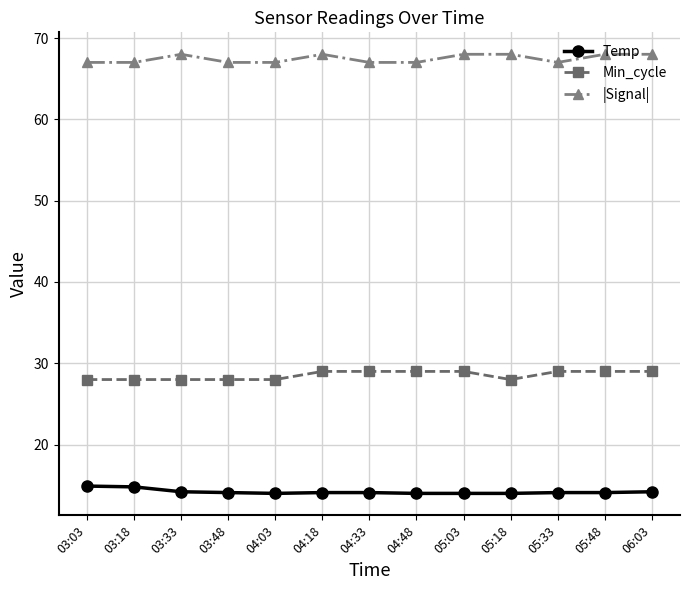

List the series in order of their overall mean, highest first.

|Signal|, Min_cycle, Temp